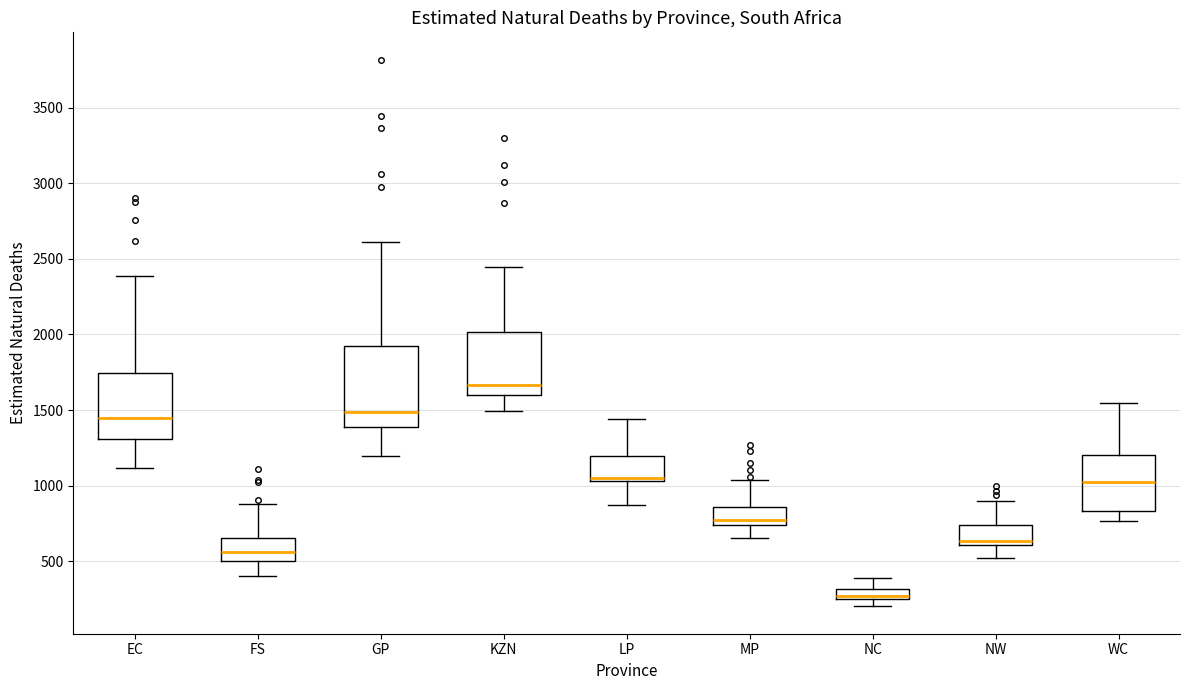

Where does the median line of the box for FS sit on the y-axis? The values are not printed on the chart, so give them approximately, as read against the axis.

550